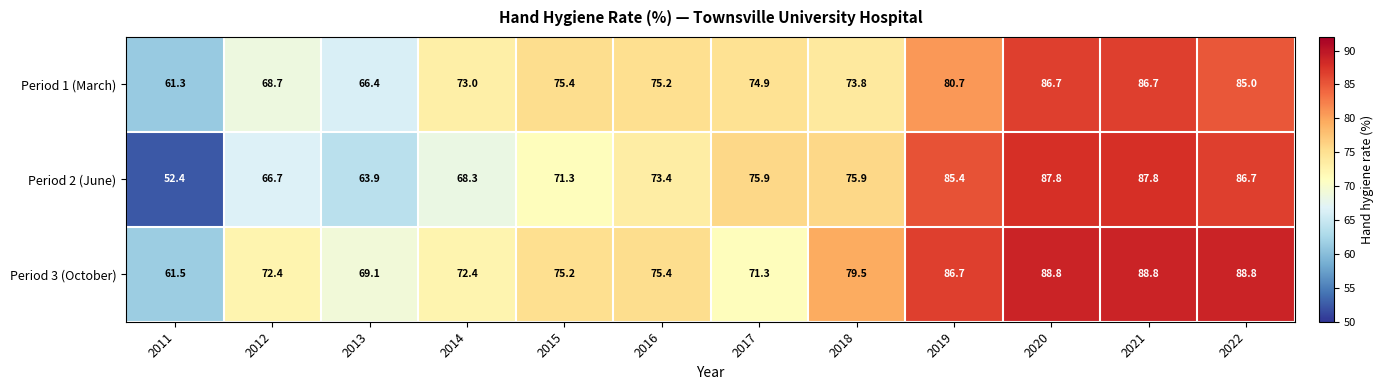

True or false: Period 2 (June) has a value of 134.9 at 2022.

False